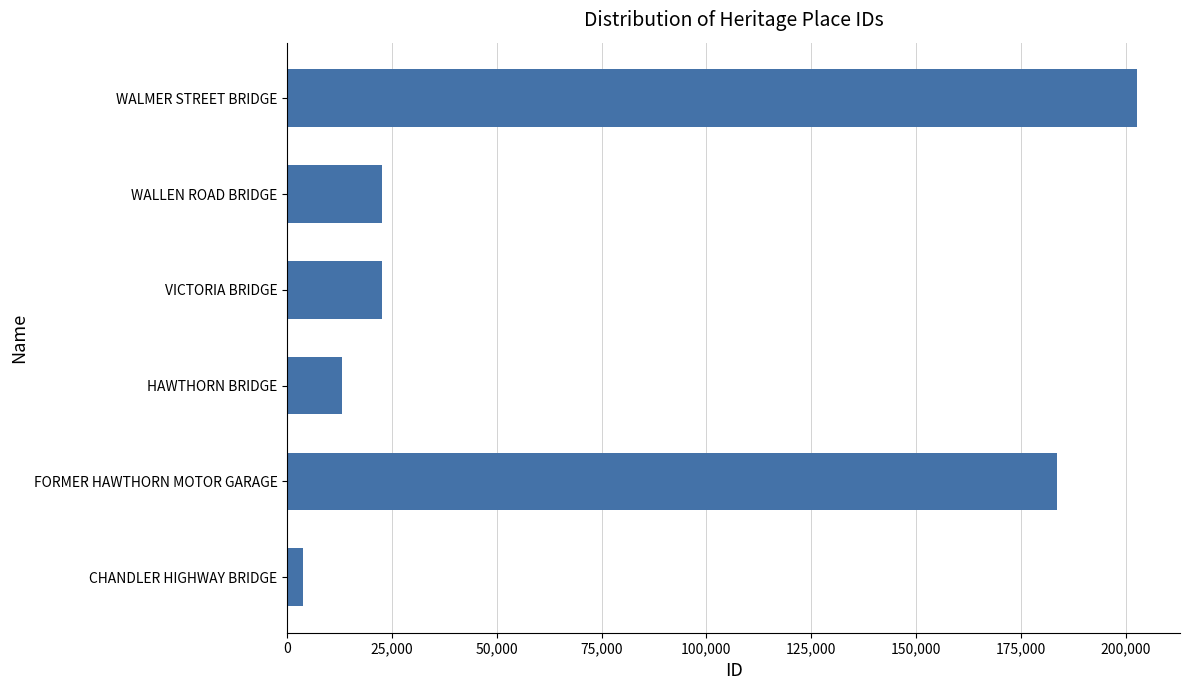

What value does the data have at WALLEN ROAD BRIDGE, to the nearest 100?

22600